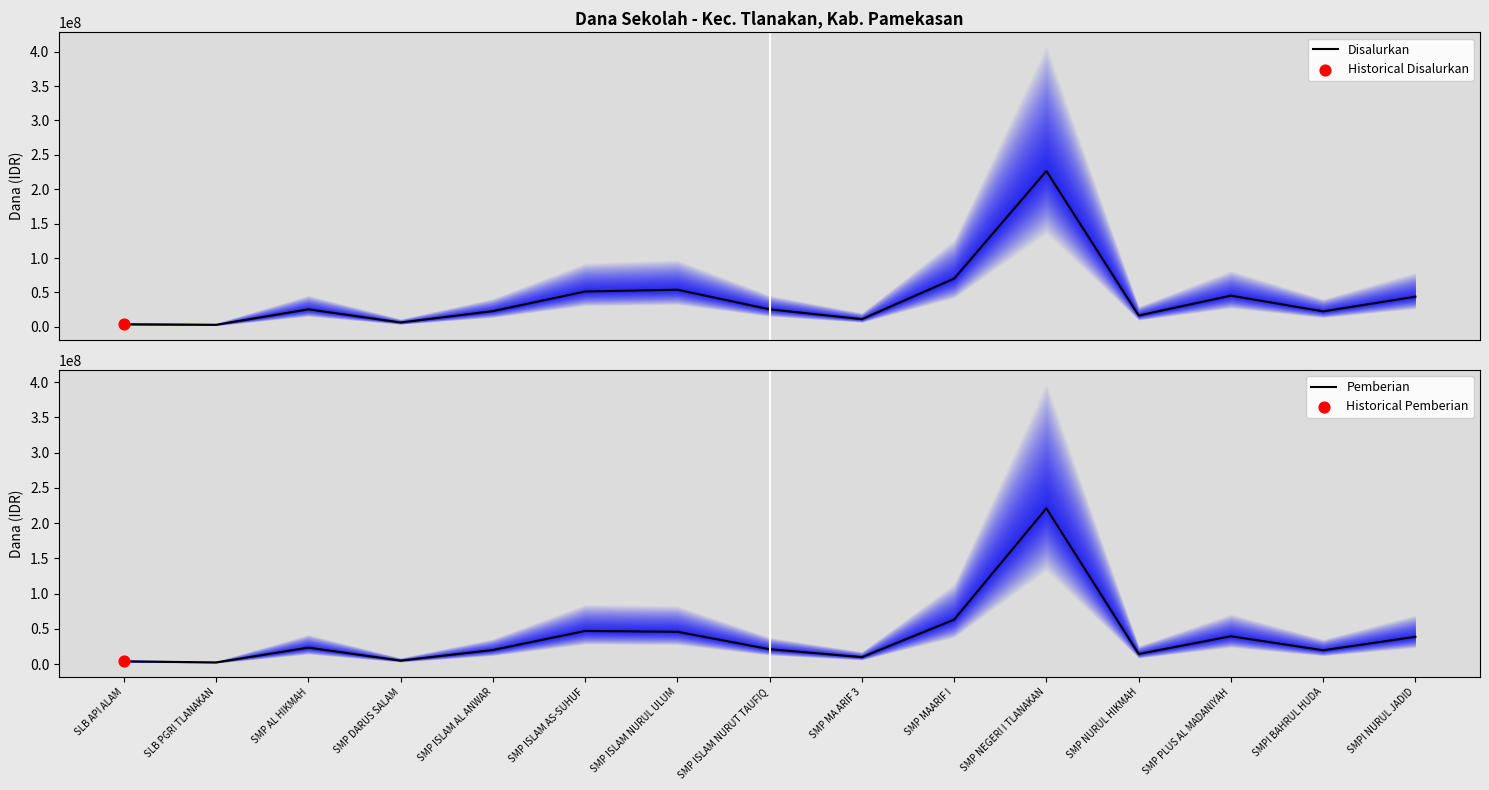

Which series has the widest spread of Y values?

Disalurkan